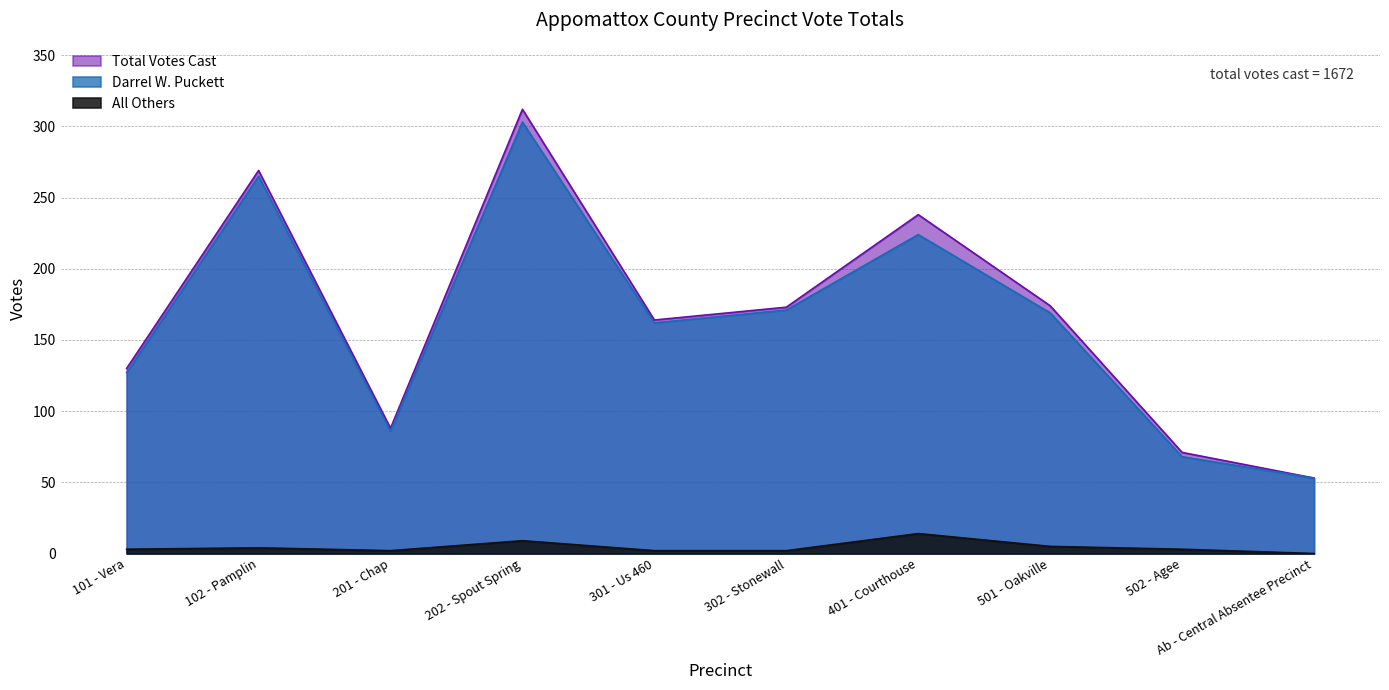

What value does the Darrel W. Puckett series have at 501 - Oakville?

169